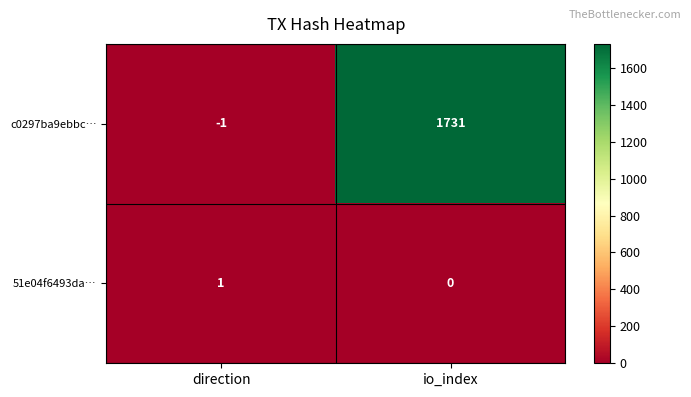

Reading left to right, extract all data points from this chart.

c0297ba9ebbc…: -1	1731
51e04f6493da…: 1	0